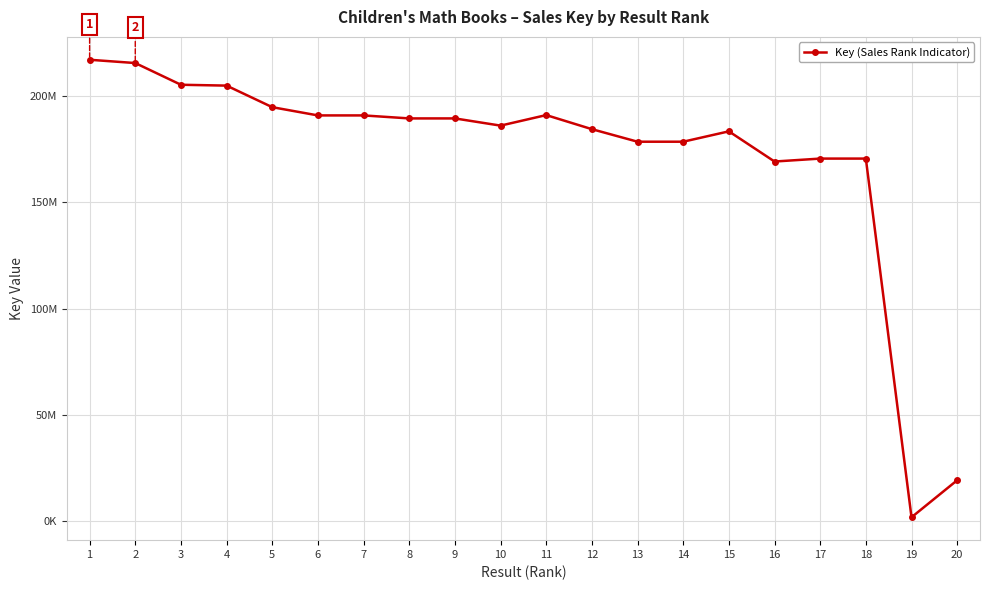

Where is the first local minimum?

6